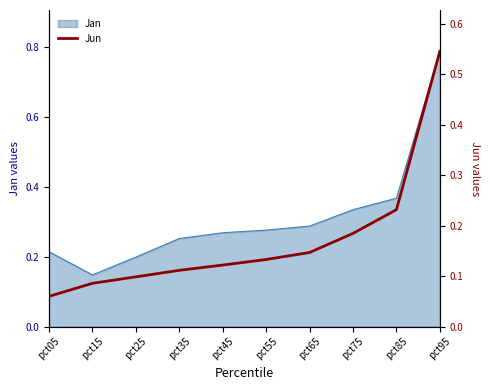

What is the difference between the maximum and second lowest values?

0.5